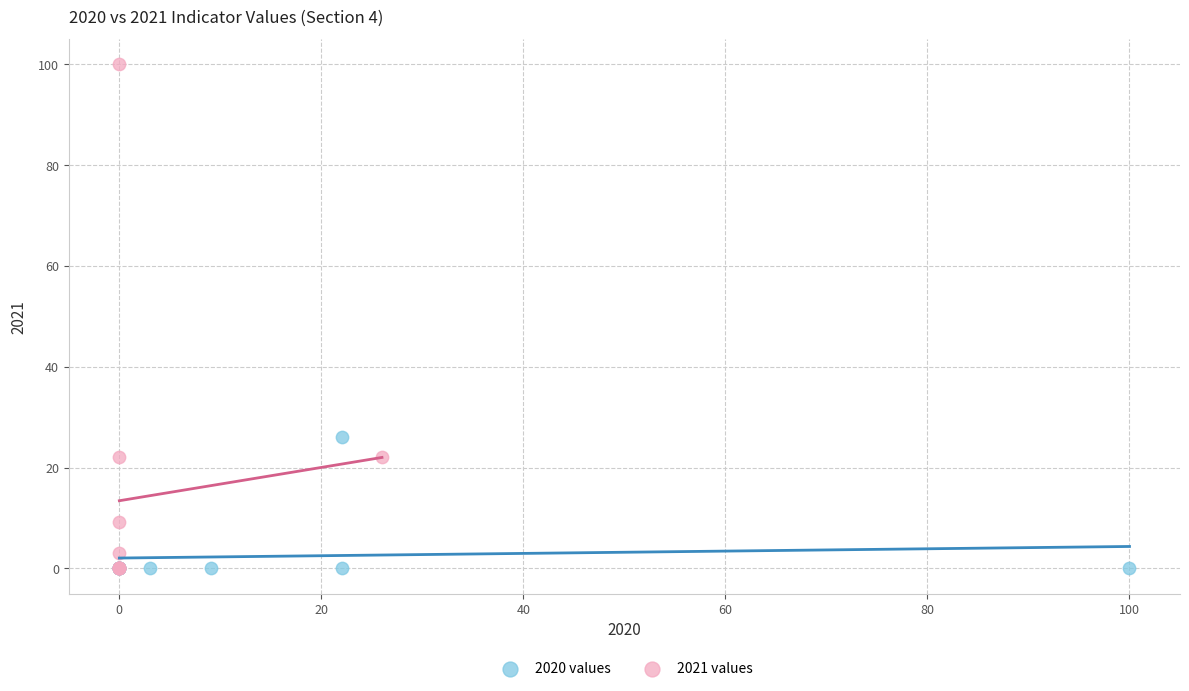

Which series contains the highest Y value?

2021 values